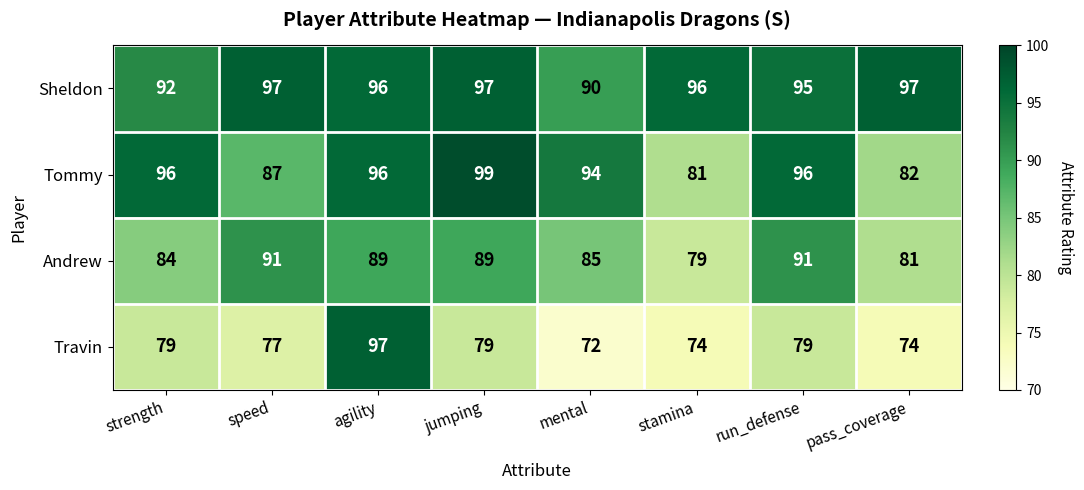

How many categories are shown in the chart?

8